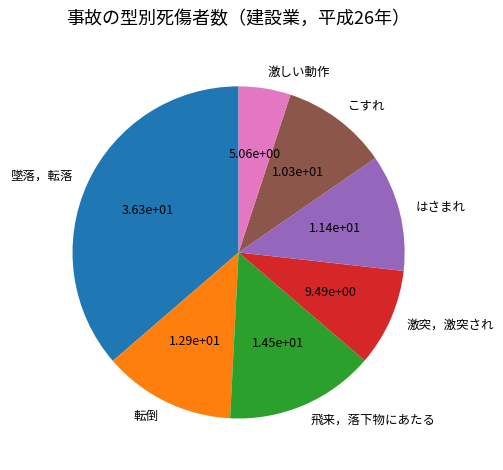

Is there any slice that represents more than half of the pie?

No